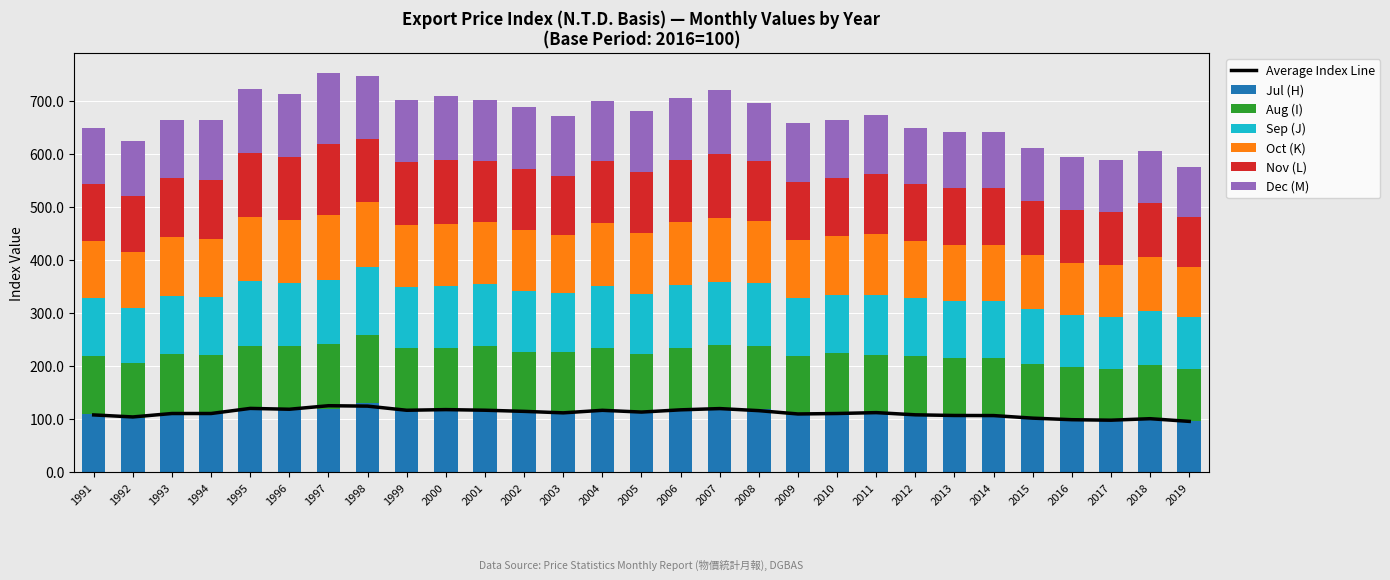

How many data points in Jul (H) are above 111?

16